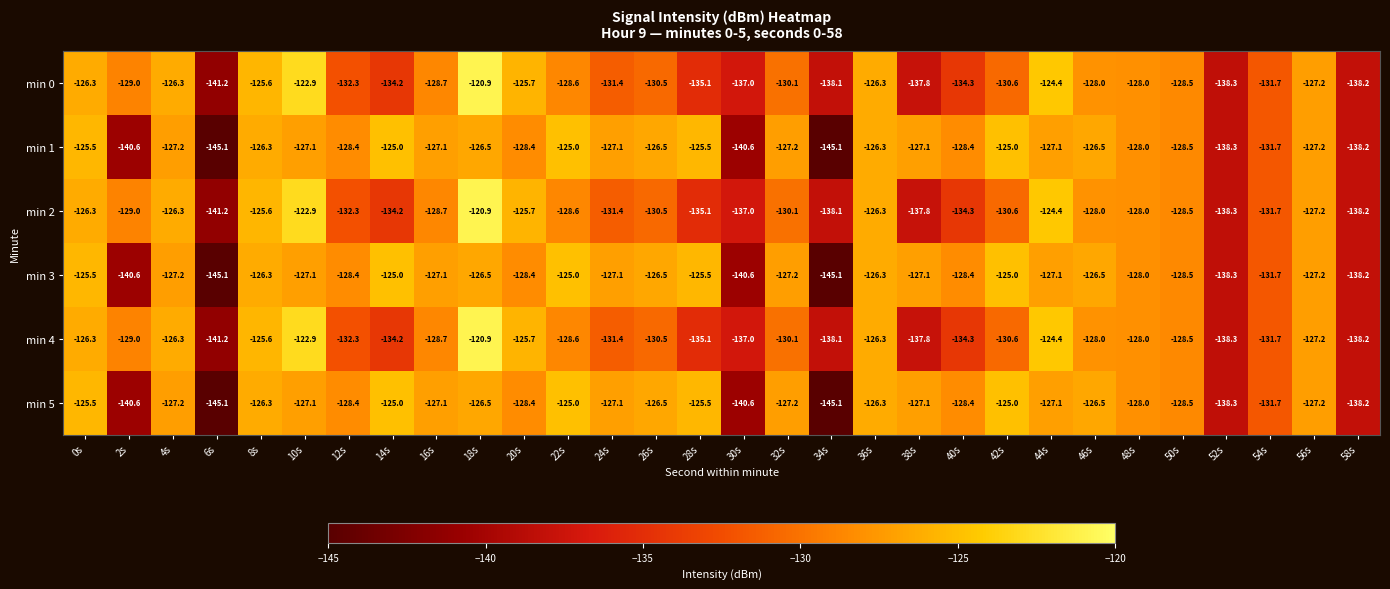

How many distinct data groups are displayed?

6